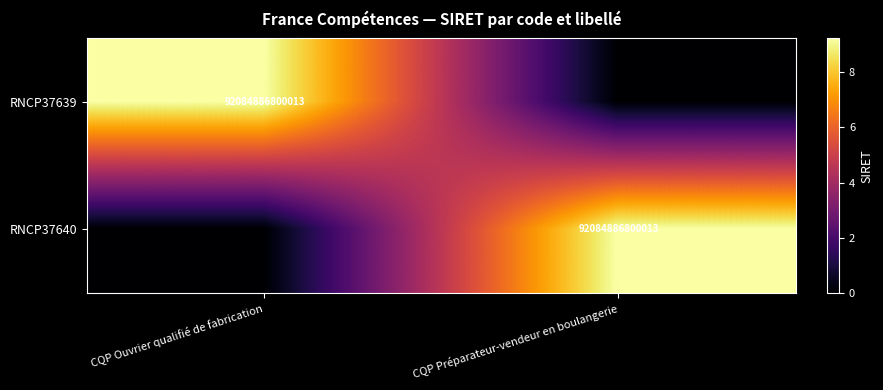

True or false: RNCP37640 has a value of 92084886800013 at CQP Préparateur-vendeur en boulangerie.

True